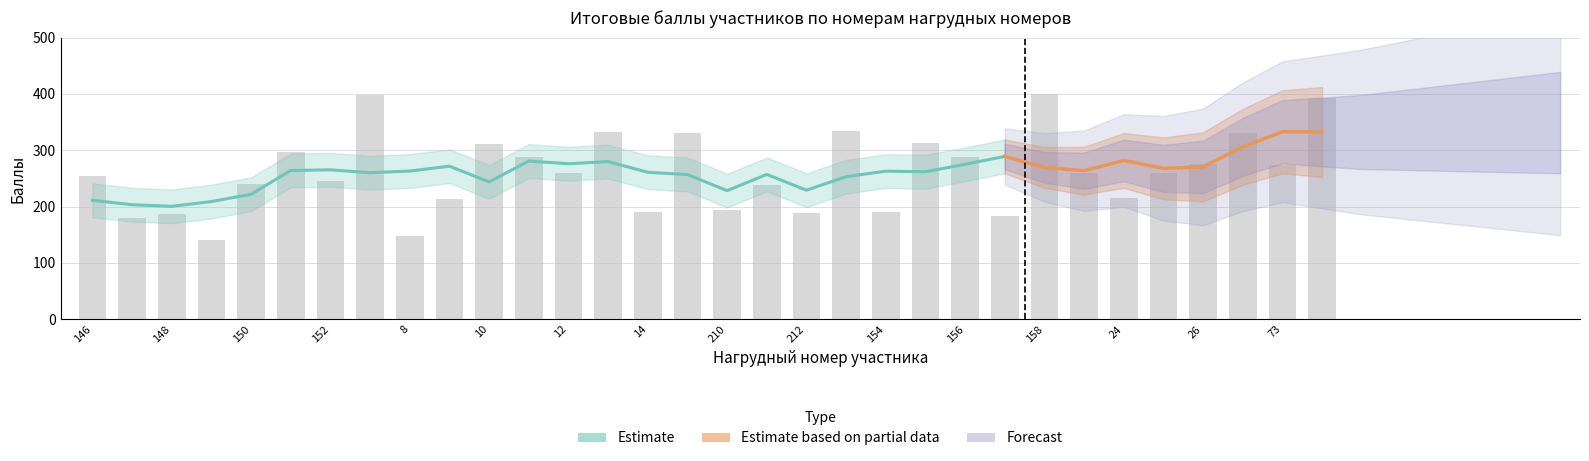

How many groups of bars are there?

32